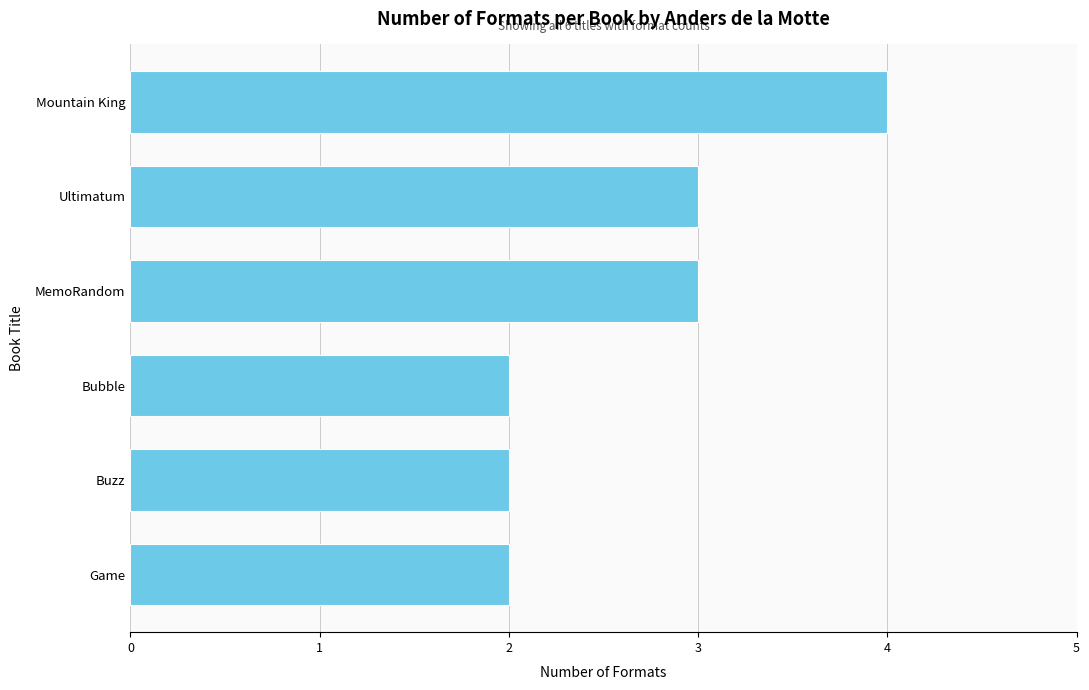

Approximately how many times larger is the value at Ultimatum compared to Bubble?

1.5